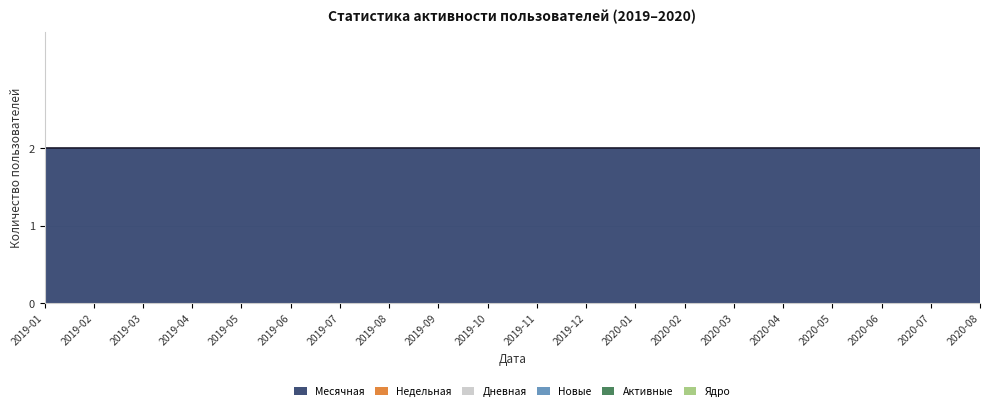

Does the chart have visible grid lines?

Yes